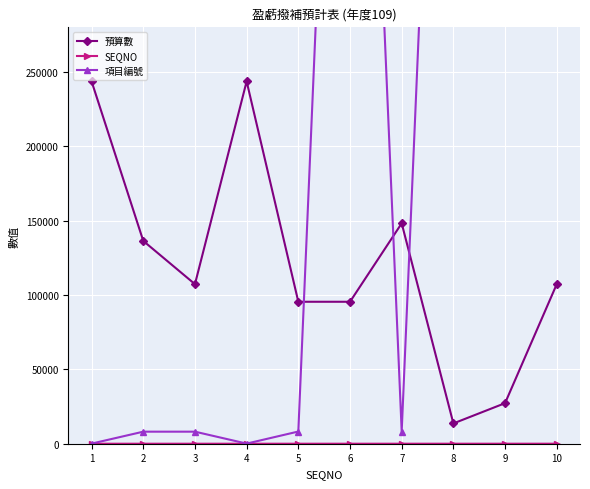

How many data points in 預算數 are less than 107303?

4